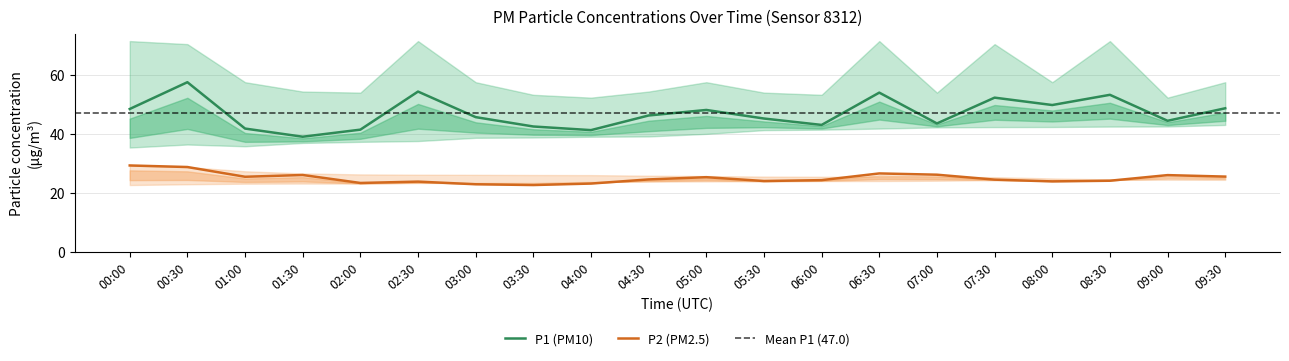

What is the maximum value shown in the chart?

71.4